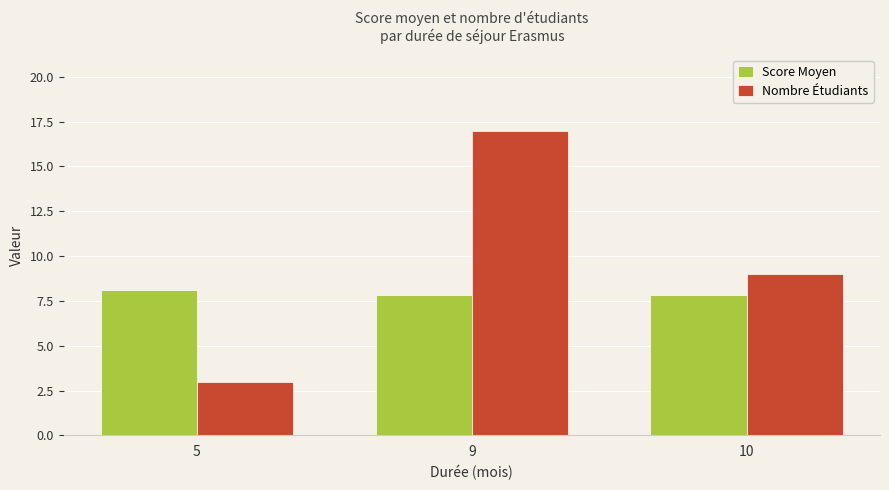

What is the minimum value shown in the chart?

3.0